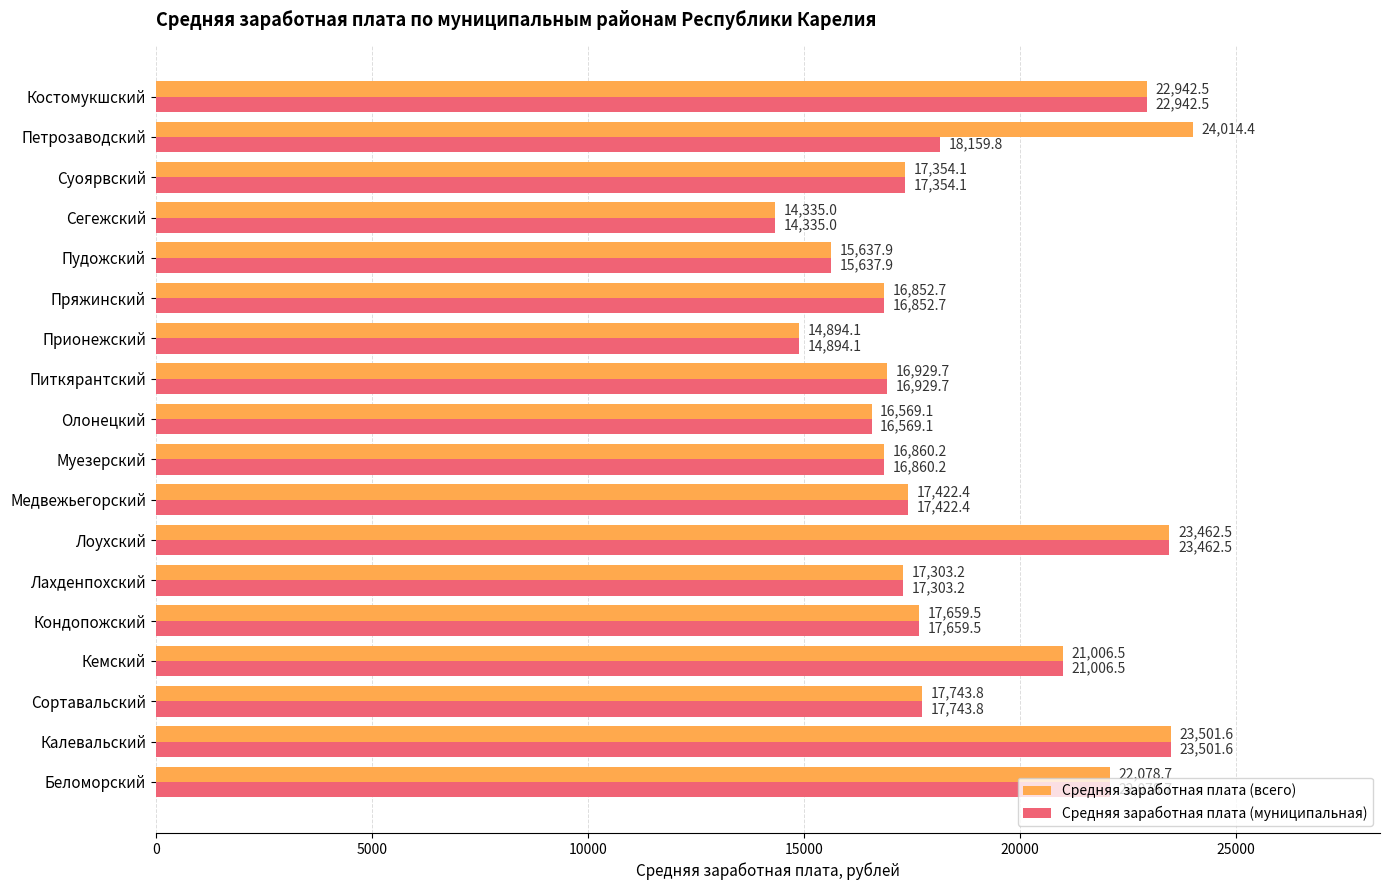

How many values in the Средняя заработная плата (всего) series are below 17422?

9